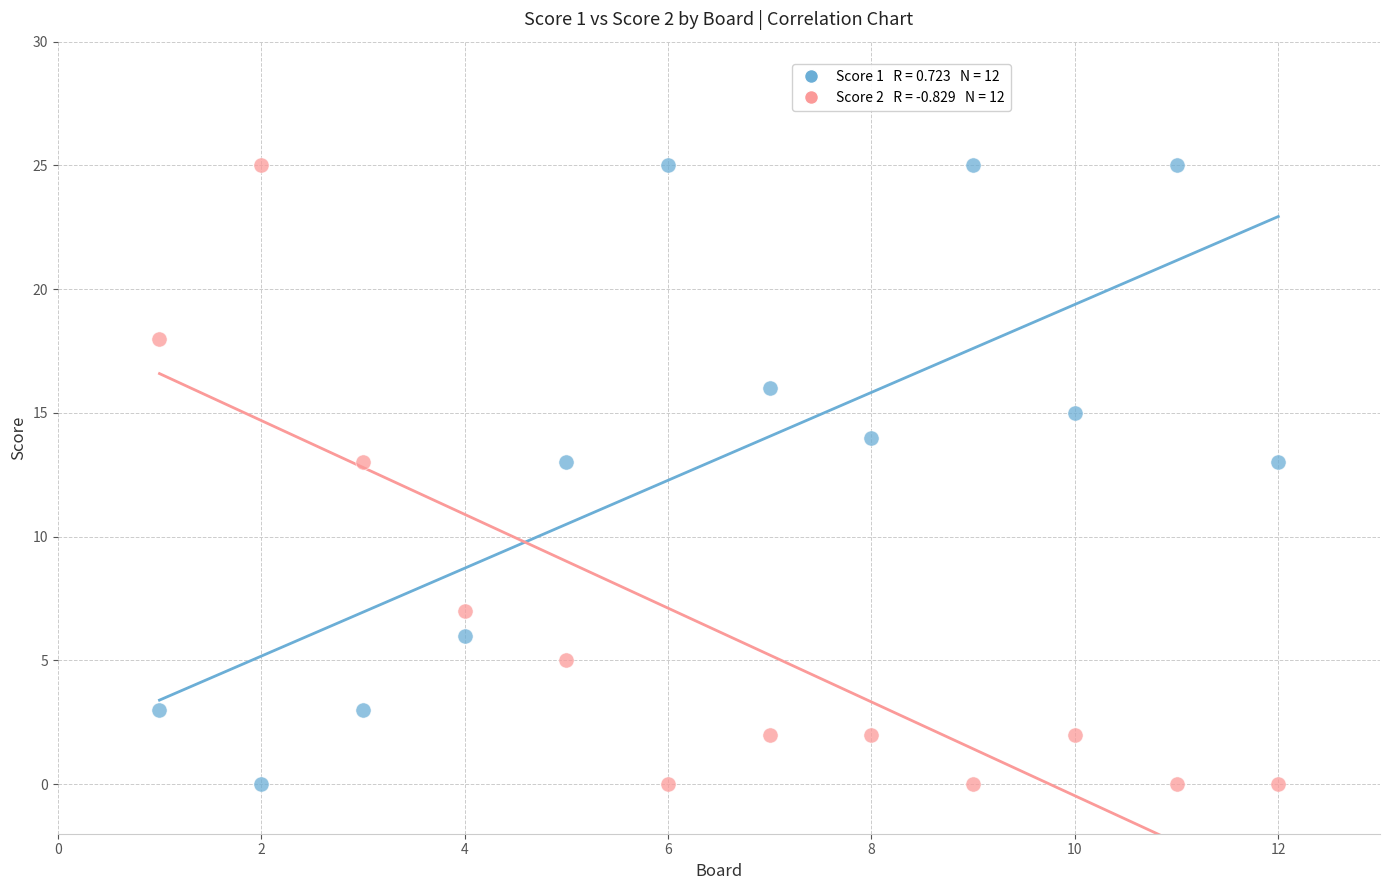

Across all data points, what is the range of X values (max minus min)?

11